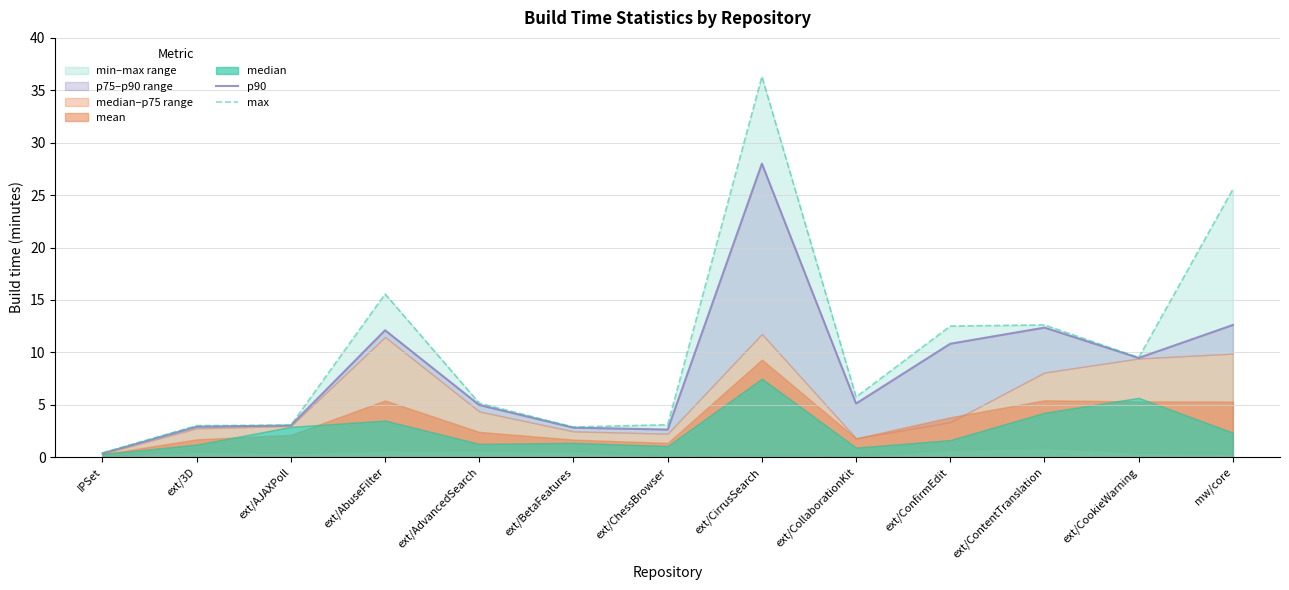

At how many categories does at least one series exceed 34?

1